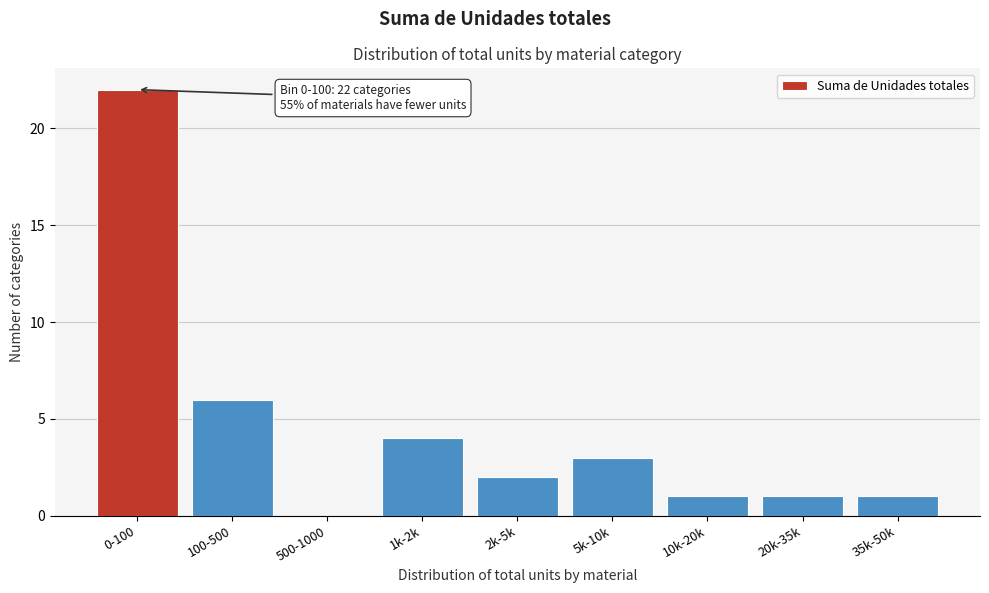

Reading right to left, transcribe all the data shown in this chart.

35k-50k=1	20k-35k=1	10k-20k=1	5k-10k=3	2k-5k=2	1k-2k=4	500-1000=0	100-500=6	0-100=22